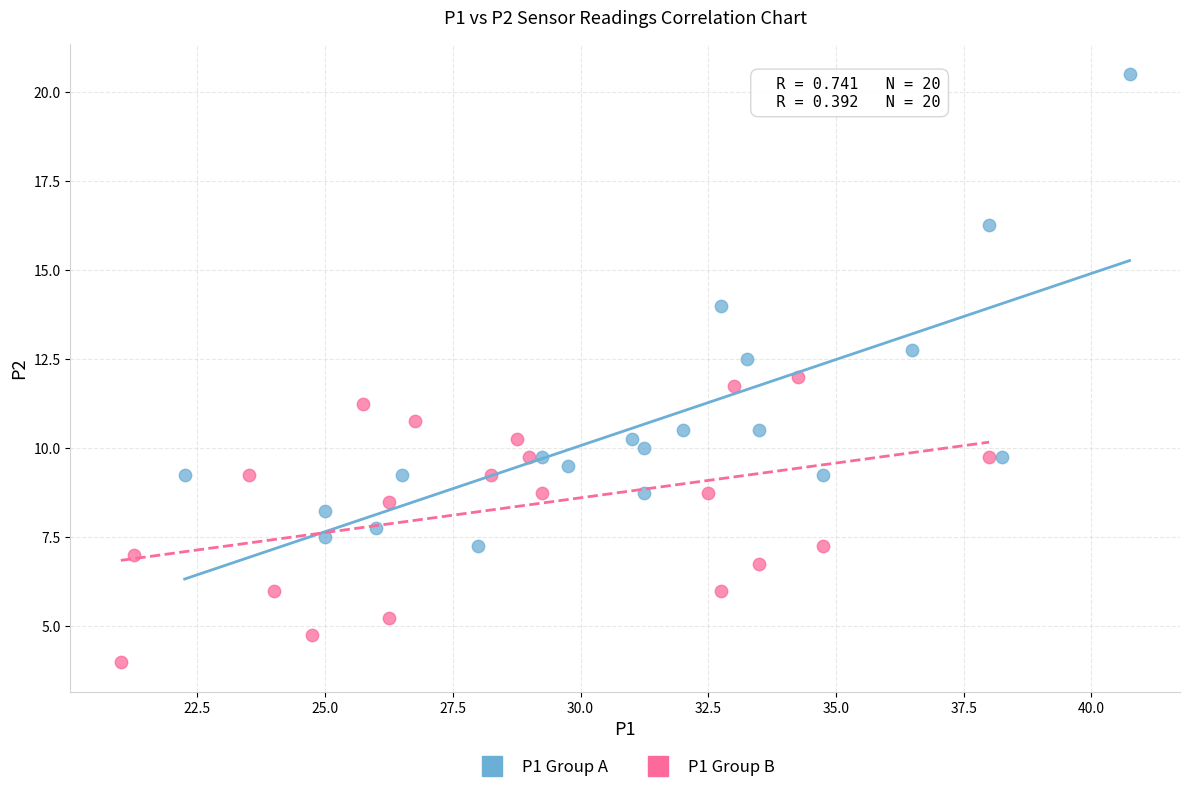

Which series has the widest spread of Y values?

P1 Group A